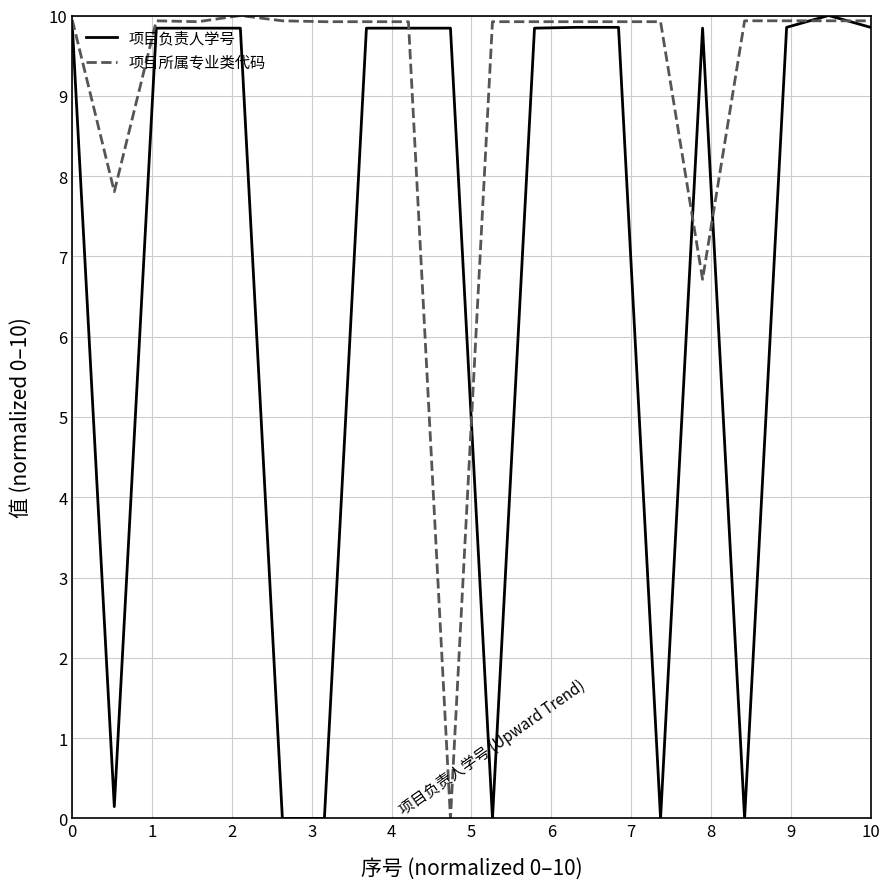

Rank the series by their average value, from highest to lowest.

项目所属专业类代码, 项目负责人学号